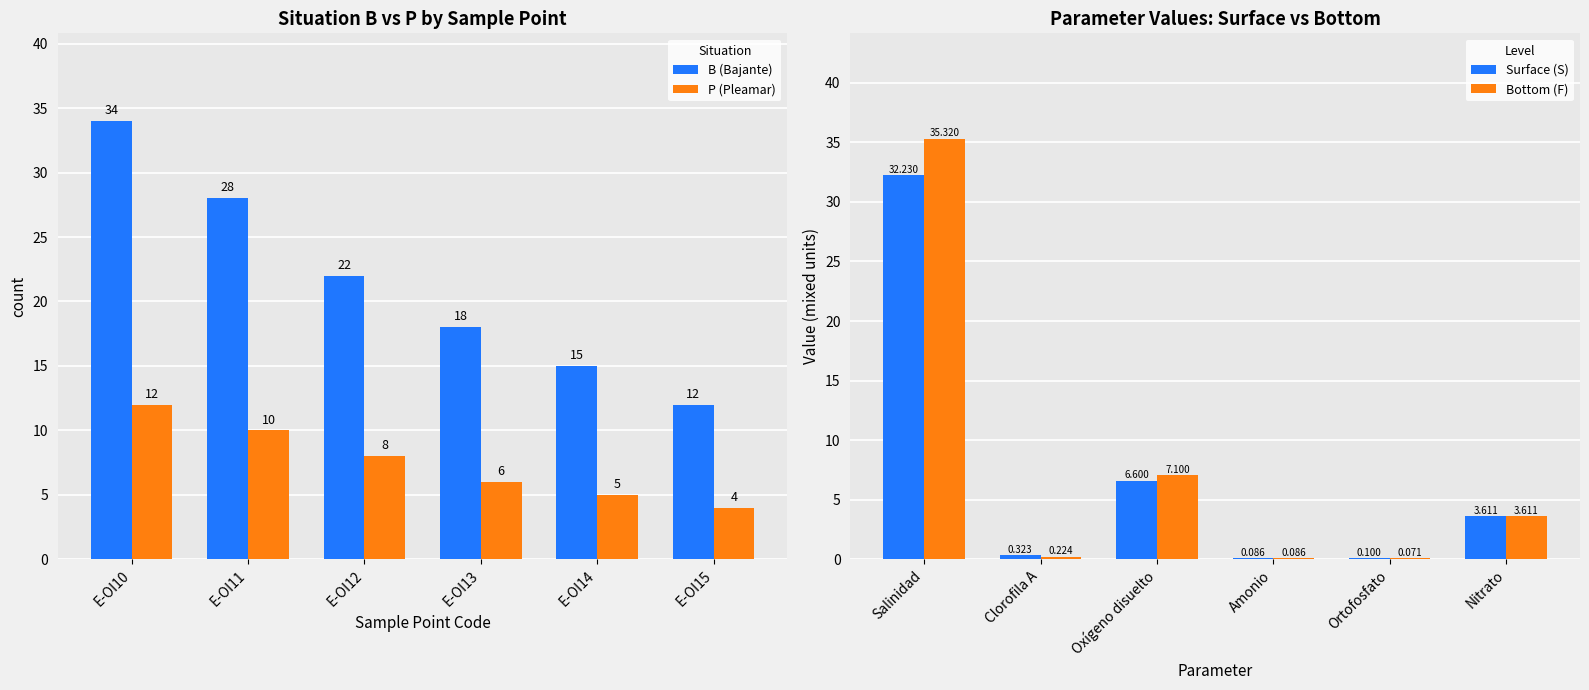

List the labels in order of P (Pleamar) value, largest first.

E-OI10, E-OI11, E-OI12, E-OI13, E-OI14, E-OI15